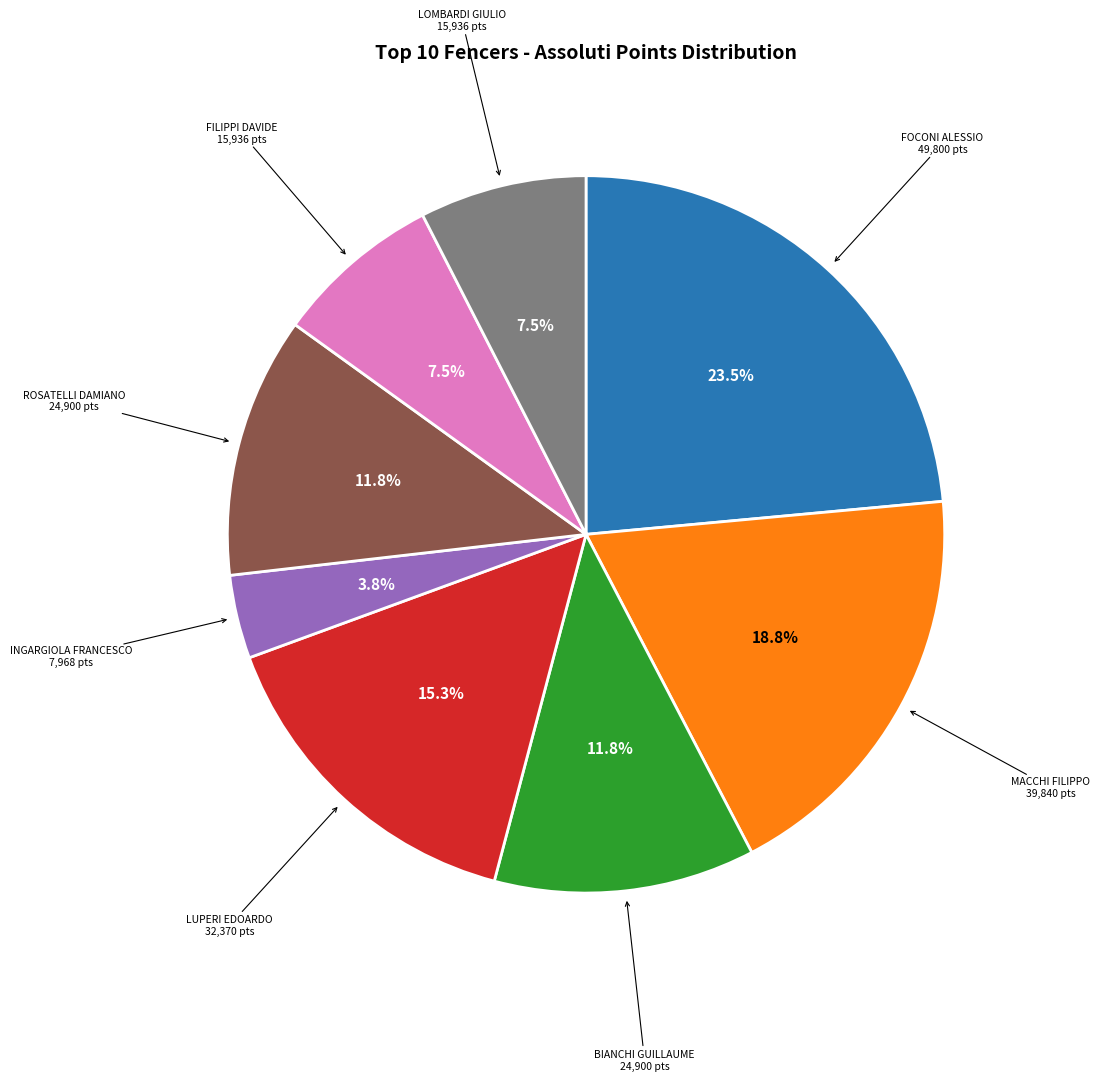

To the nearest percent, what is the difference between the MACCHI FILIPPO and LUPERI EDOARDO slice percentages?

4%